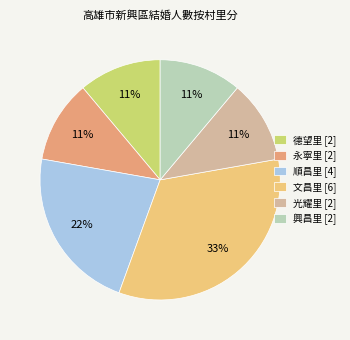

Is the sum of 興昌里 [2] and 光耀里 [2] greater than half?

No